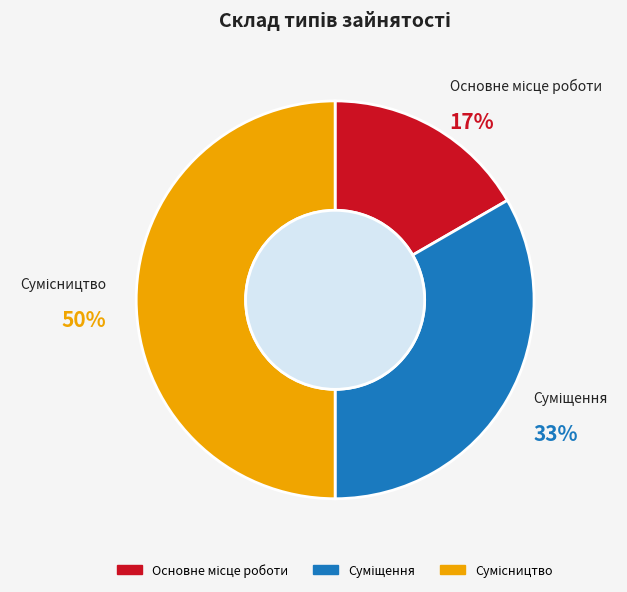

To the nearest percent, what is the difference between the largest and smallest slice percentages?

33%